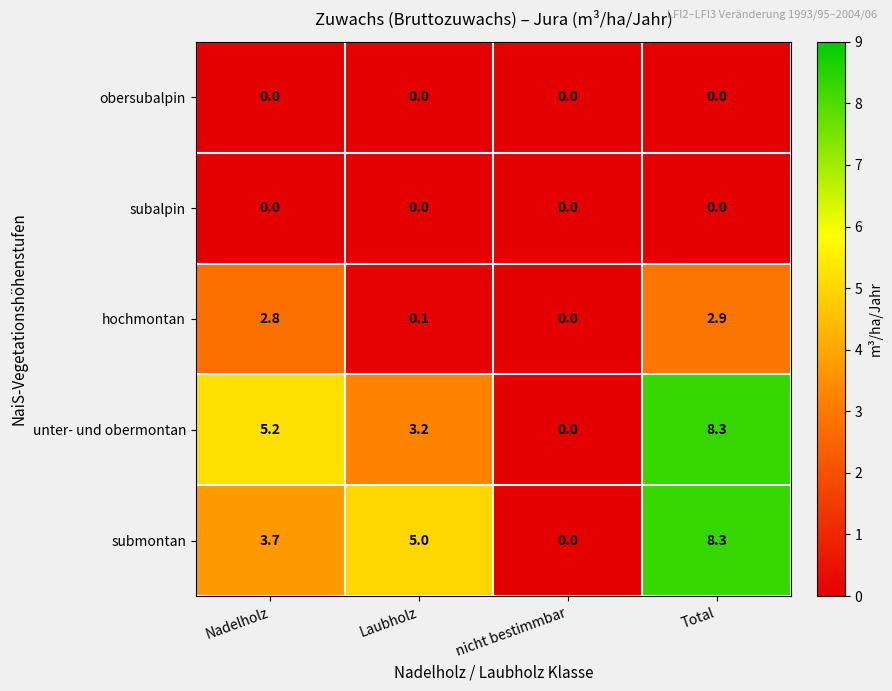

At which category is the sum across all series the highest?

Total